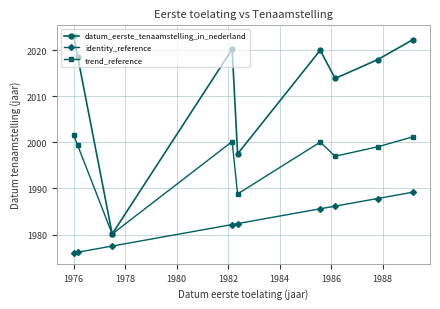

In trend_reference, how many points are lower than both neighbors (excluding endpoints)?

3